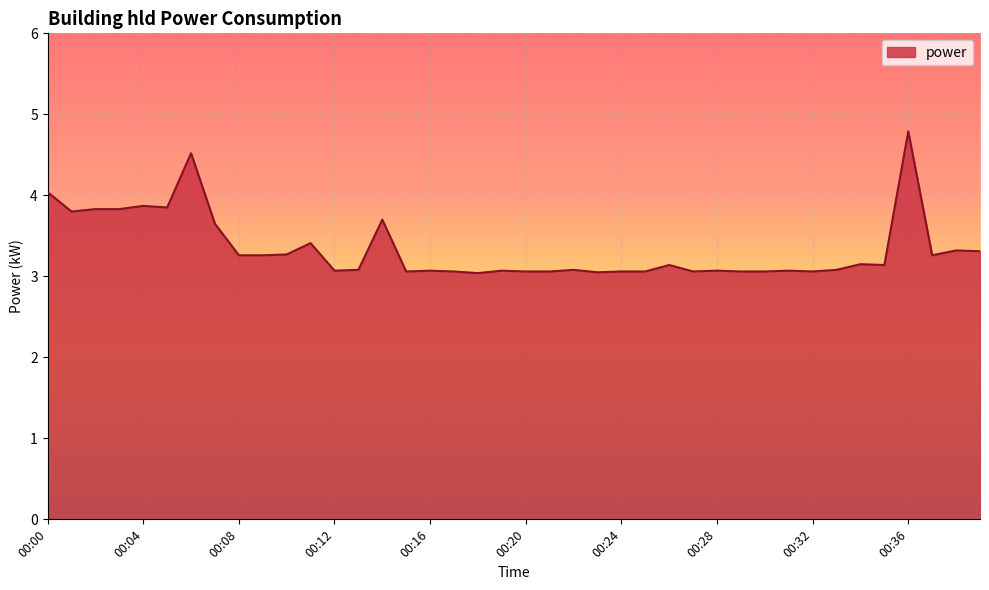

What is the greatest value displayed?

4.8